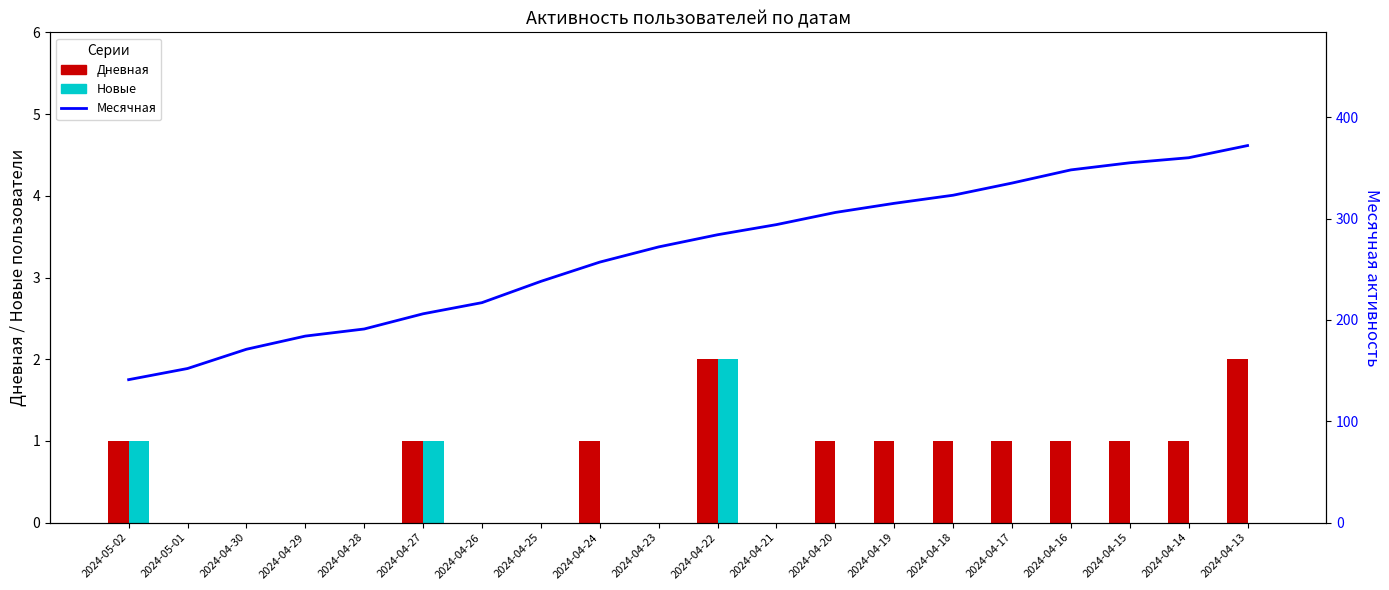

How many groups of bars are there?

20